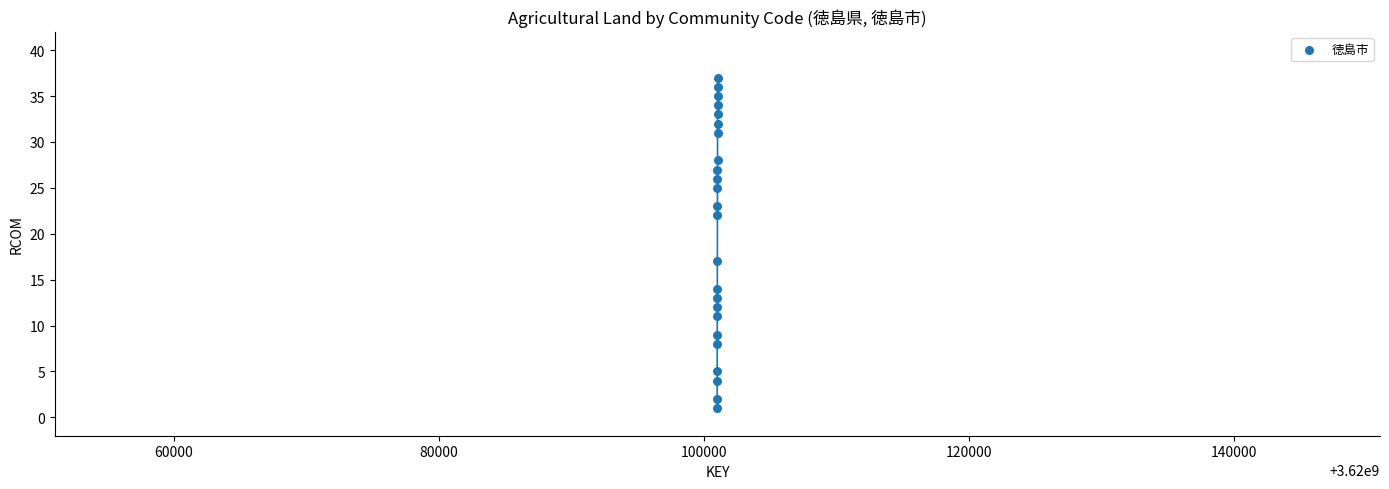

What Y value in the scatter plot is closest to 19?

17